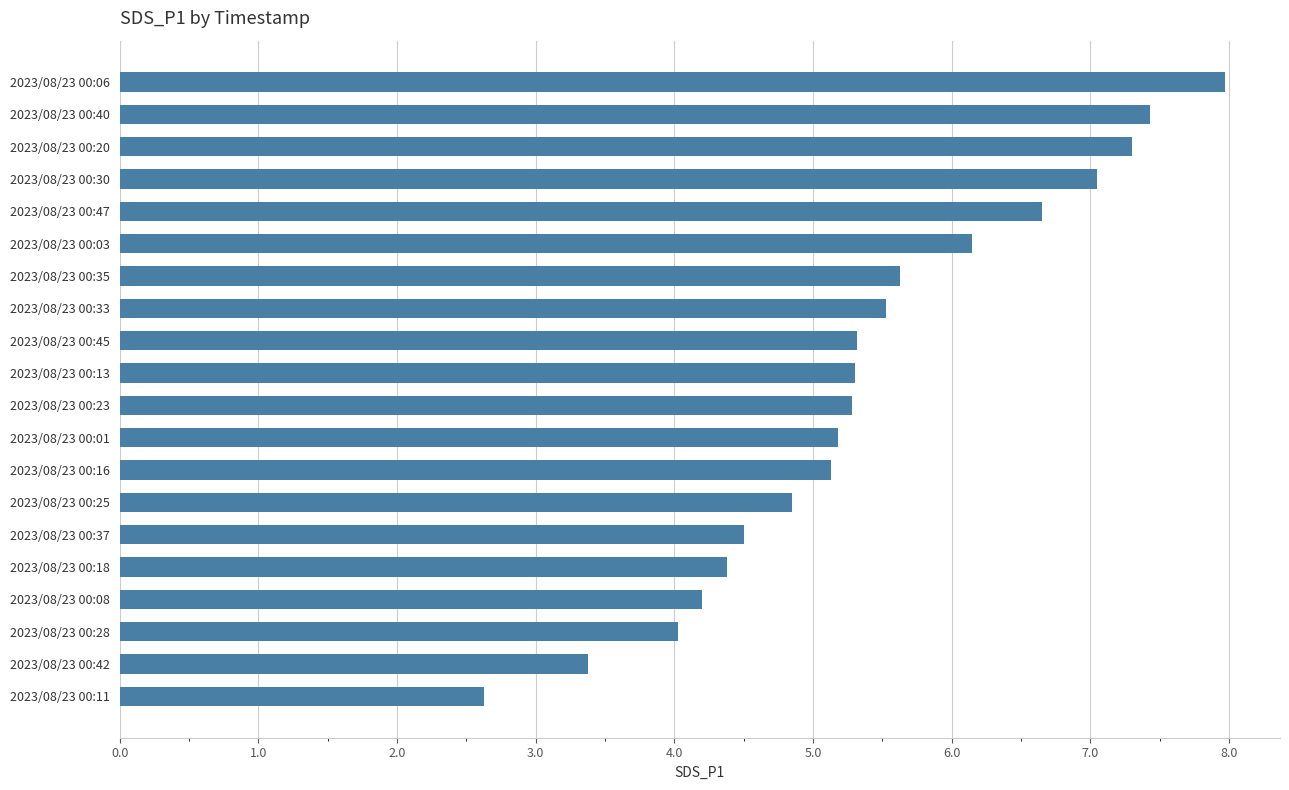

How many bars are there in total?

20